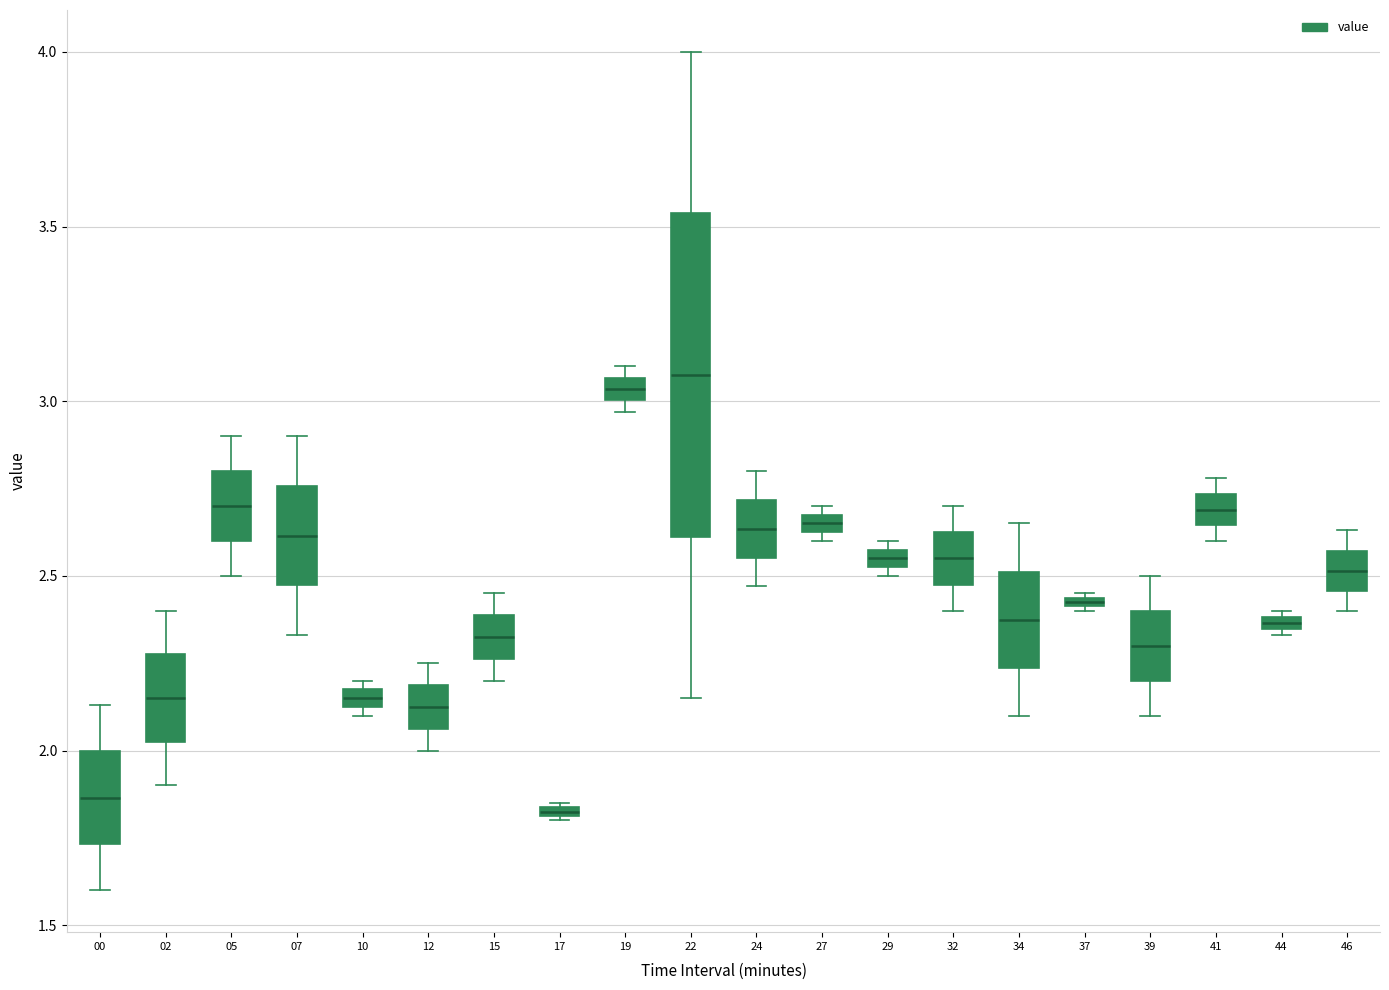

Where does the lower whisker of the box at x = 32 end on the y-axis? The values are not printed on the chart, so give them approximately, as read against the axis.

2.40